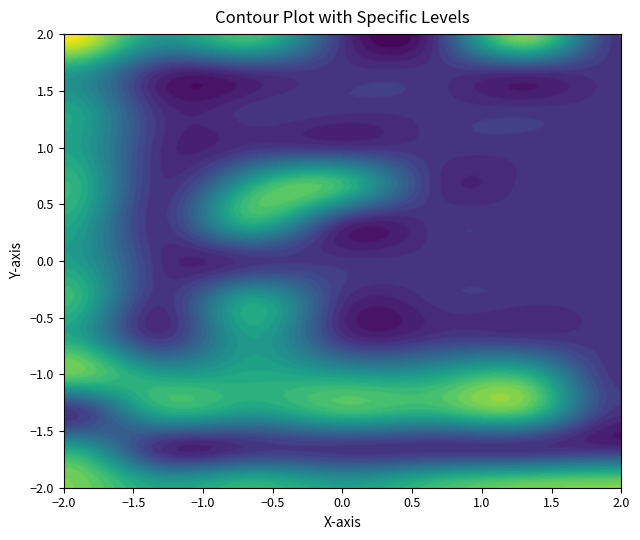

Is it true that 117 equals 251 at 441214100?

False